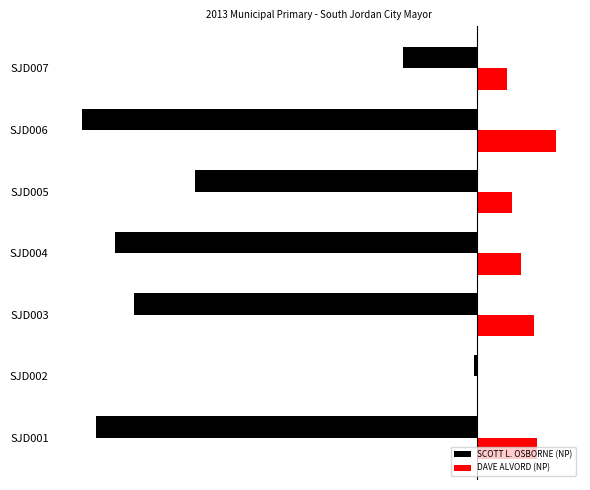

What are all the series names shown in the legend?

SCOTT L. OSBORNE (NP), DAVE ALVORD (NP)